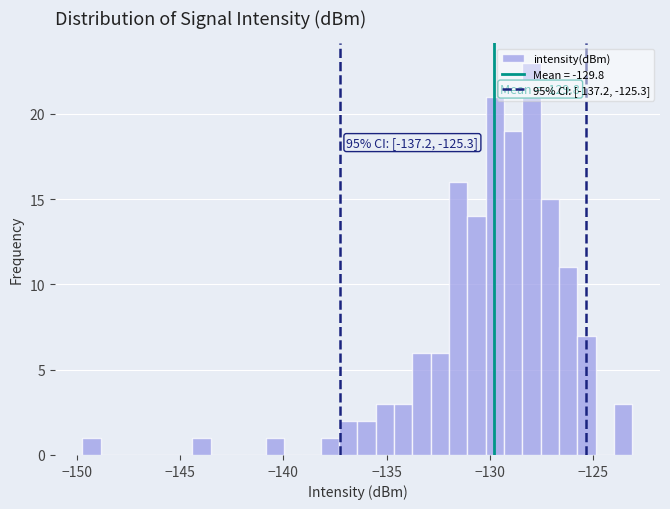

Around what value on the x-axis is the tallest bar? Give the approximate position of its centre, as read against the axis.

-128.0